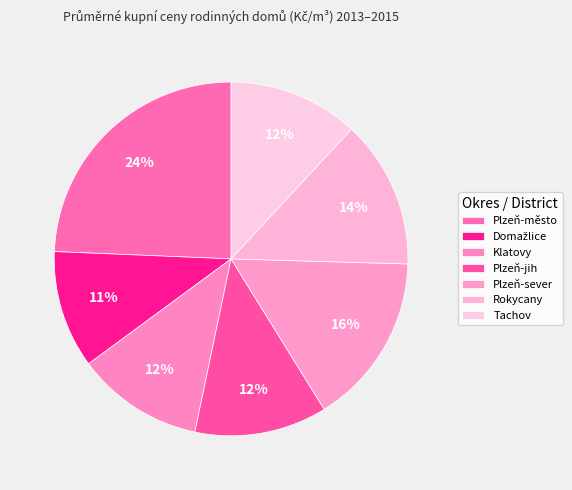

How many slices are in this pie chart?

7